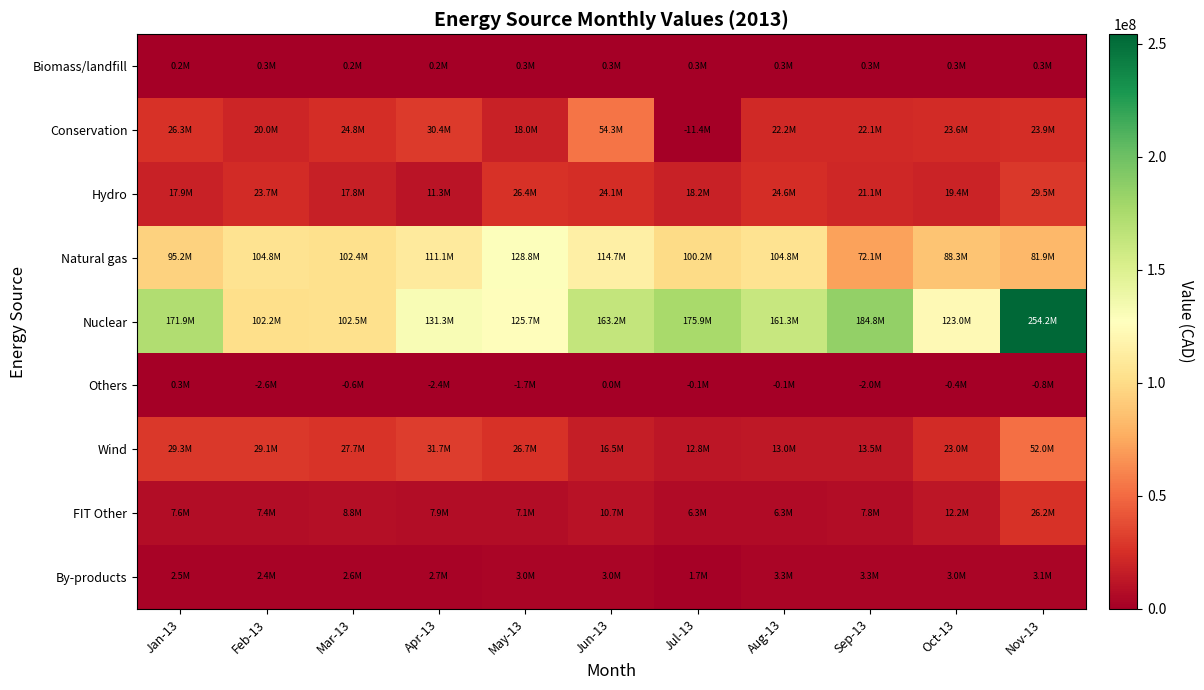

At how many categories does at least one series exceed 33332831?

11